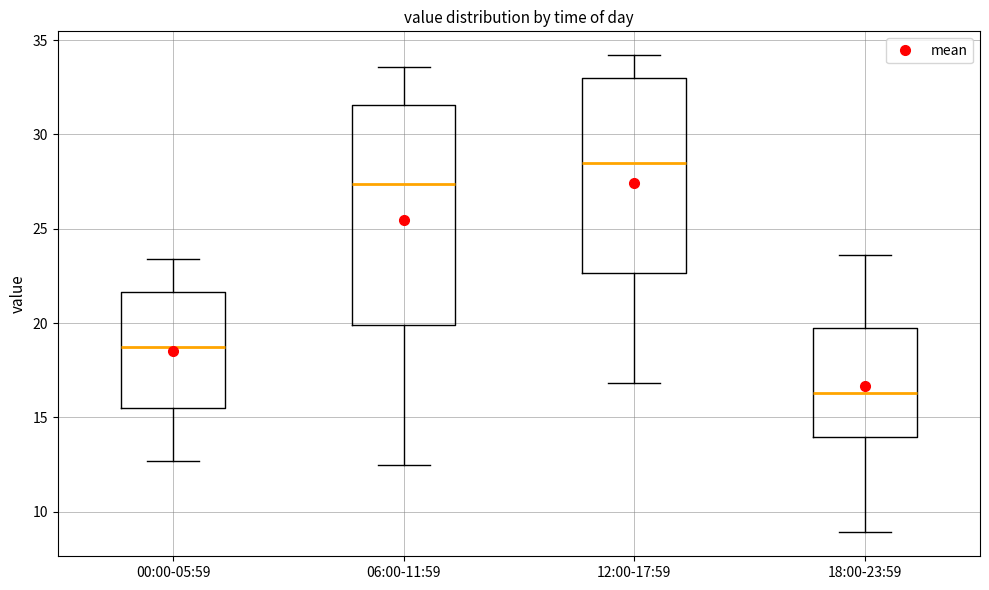

Reading left to right, read every box against the y-axis: the position of its median line, the range the box covers, and the ends of its whiskers. The values are not printed on the chart, so give them approximately, as read against the axis.

00:00-05:59: median 19.0, box 15.5 to 21.5, whiskers 12.5 to 23.5
06:00-11:59: median 27.5, box 20.0 to 31.5, whiskers 12.5 to 33.5
12:00-17:59: median 28.5, box 22.5 to 33.0, whiskers 17.0 to 34.0
18:00-23:59: median 16.5, box 14.0 to 19.5, whiskers 9.0 to 23.5